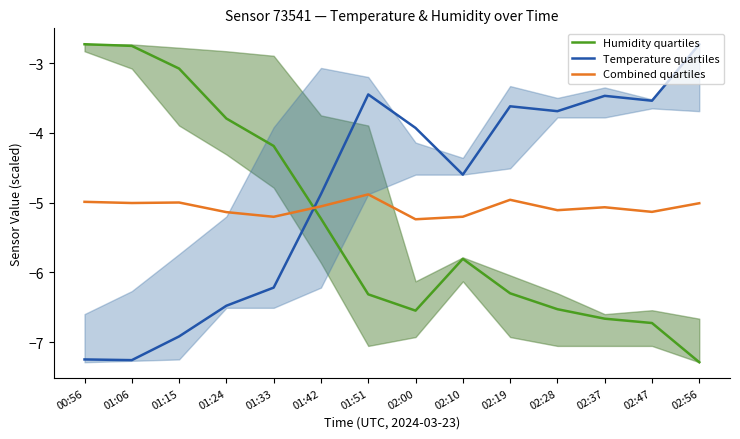

What is the sum of all Humidity quartiles values?

-74.0